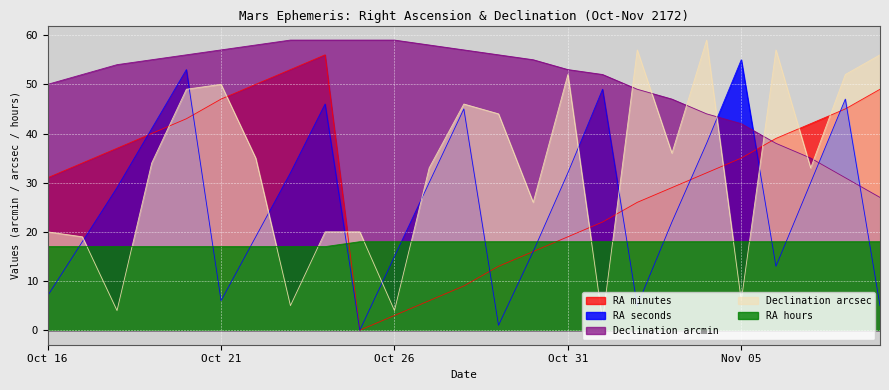

How many lines are shown in the chart?

5